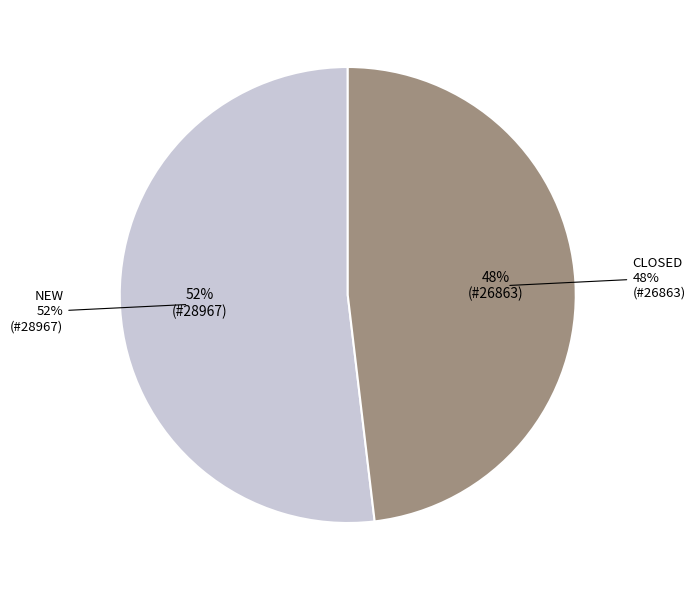

The Closed slice represents 48% of the pie. True or false?

True